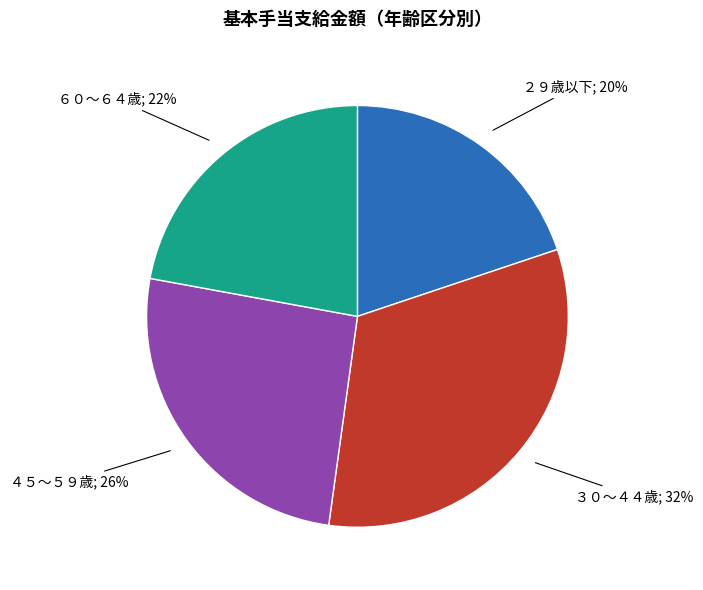

Is there a majority slice in this chart?

No